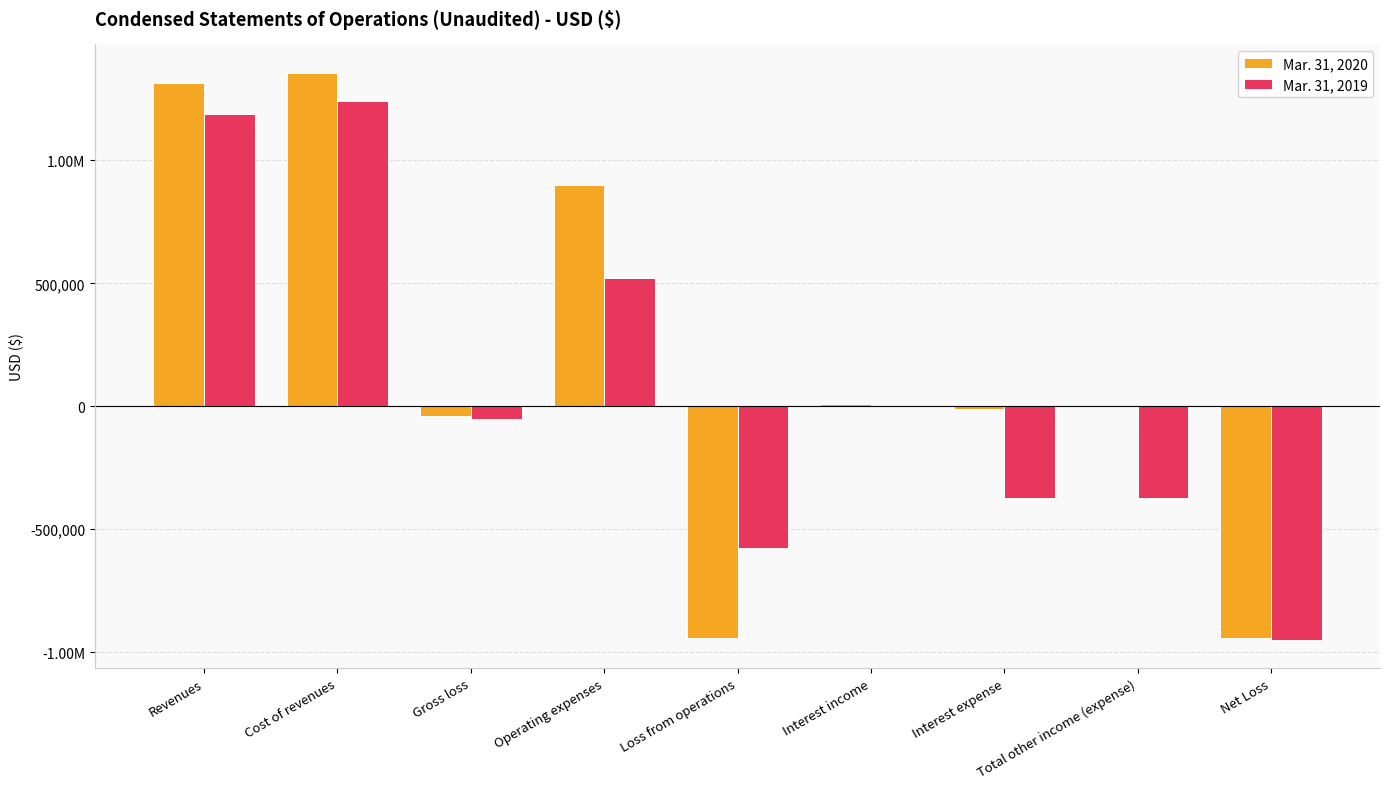

What is the approximate value of Mar. 31, 2020 at Cost of revenues, to the nearest 50?

1356700